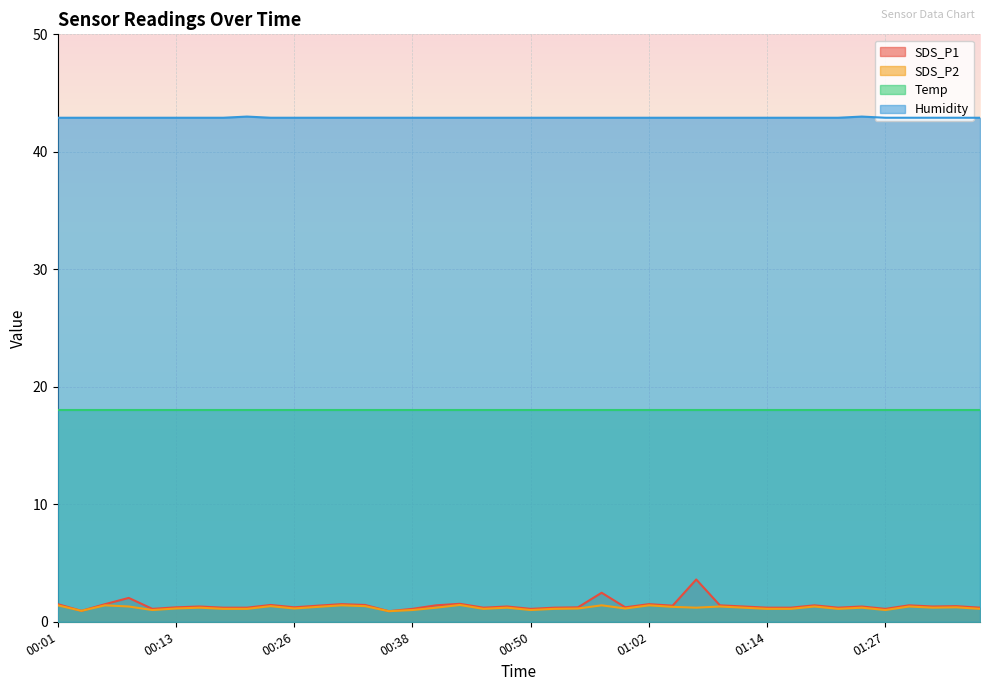

What are all the series names shown in the legend?

SDS_P1, SDS_P2, Temp, Humidity